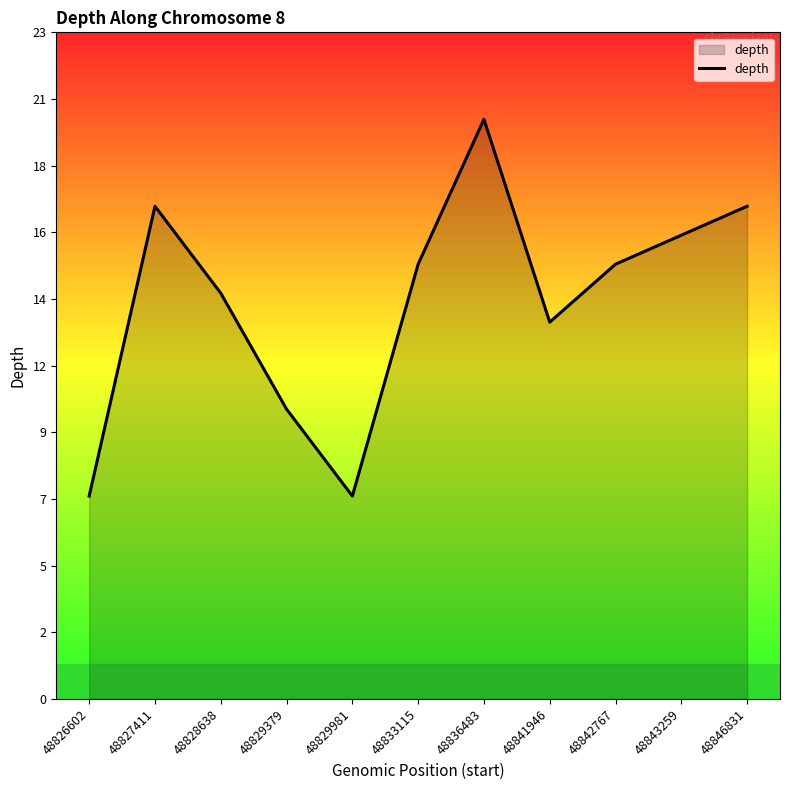

Does the chart display data point markers on the line(s)?

No